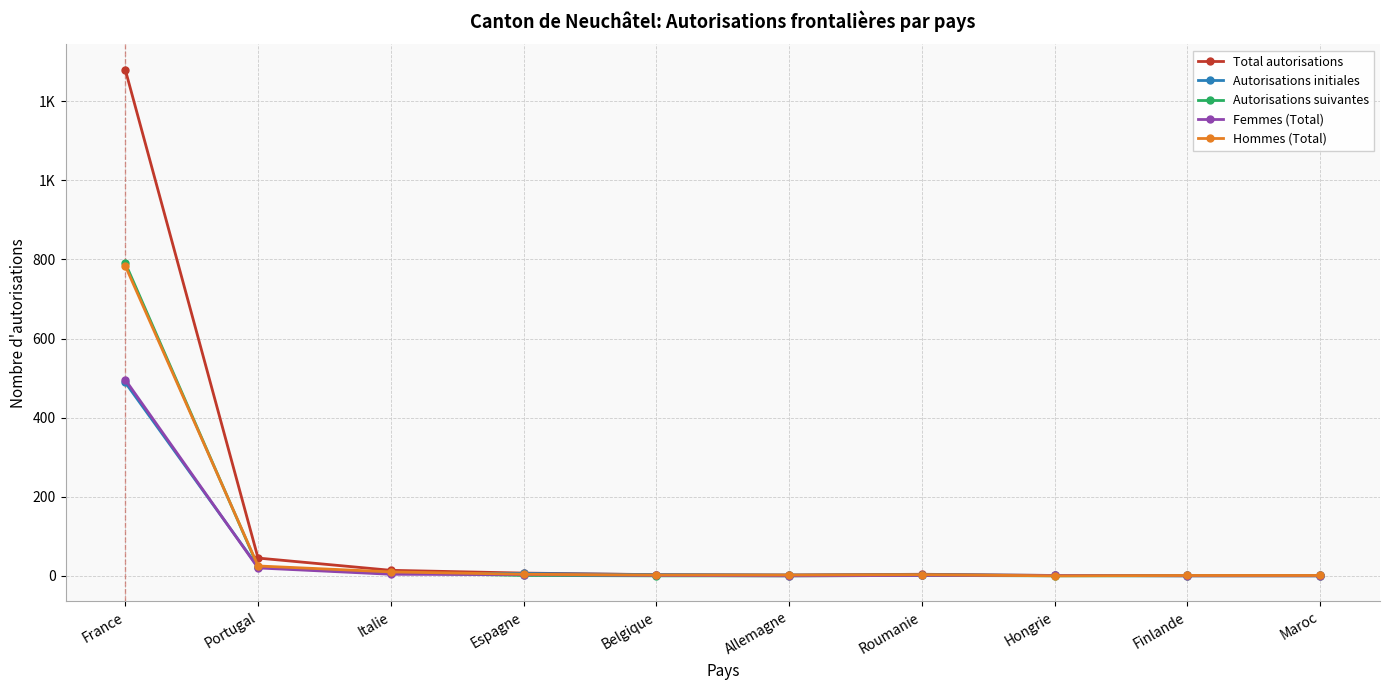

At which label does Hommes (Total) first exceed 3?

France